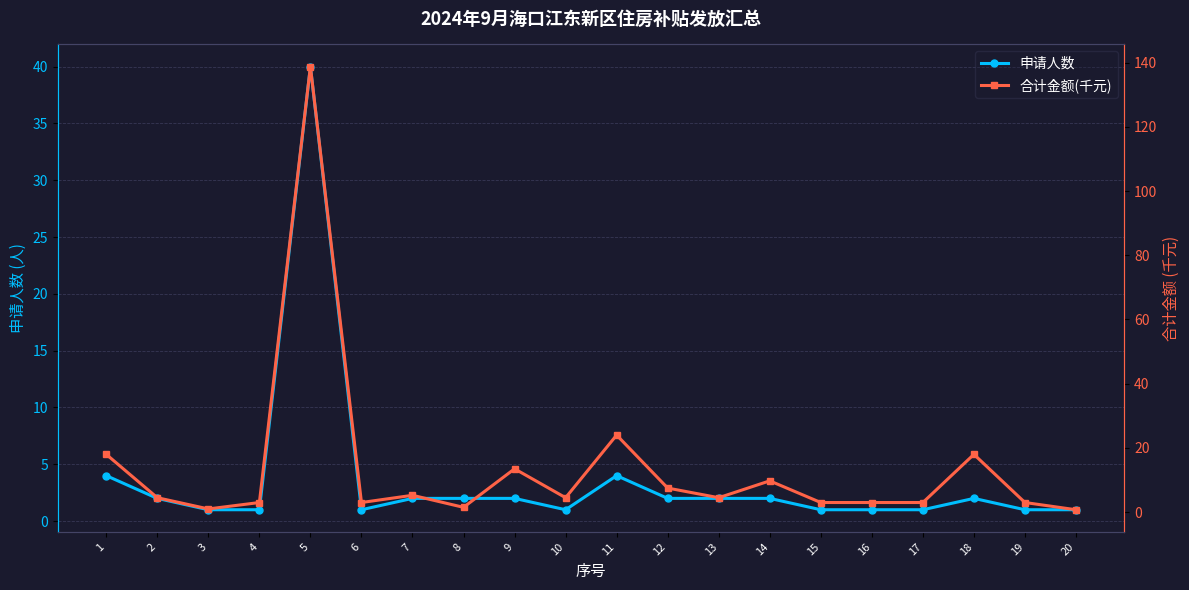

Reading right to left, extract all data points from this chart.

申请人数: 20=1.0	19=1.0	18=2.0	17=1.0	16=1.0	15=1.0	14=2.0	13=2.0	12=2.0	11=4.0	10=1.0	9=2.0	8=2.0	7=2.0	6=1.0	5=40.0	4=1.0	3=1.0	2=2.0	1=4.0
合计金额(千元): 20=0.8	19=3.0	18=18.0	17=3.0	16=3.0	15=3.0	14=9.8	13=4.5	12=7.5	11=24.0	10=4.5	9=13.5	8=1.5	7=5.2	6=3.0	5=138.8	4=3.0	3=1.0	2=4.5	1=18.0